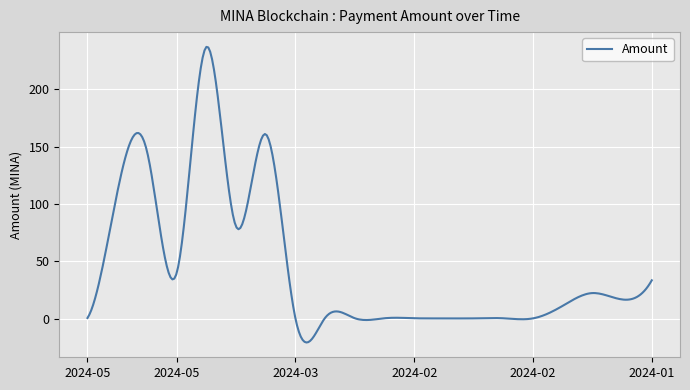

What is the greatest value displayed?

237.0